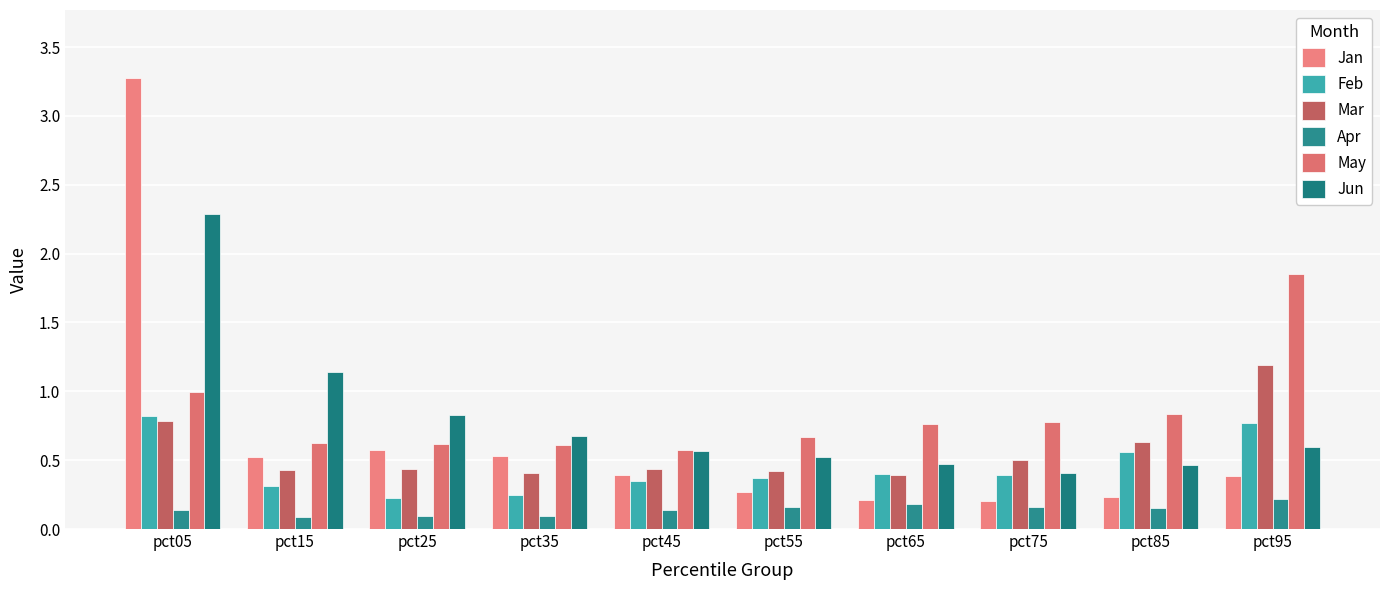

What is the difference between the maximum and second lowest values in the May series?

1.2